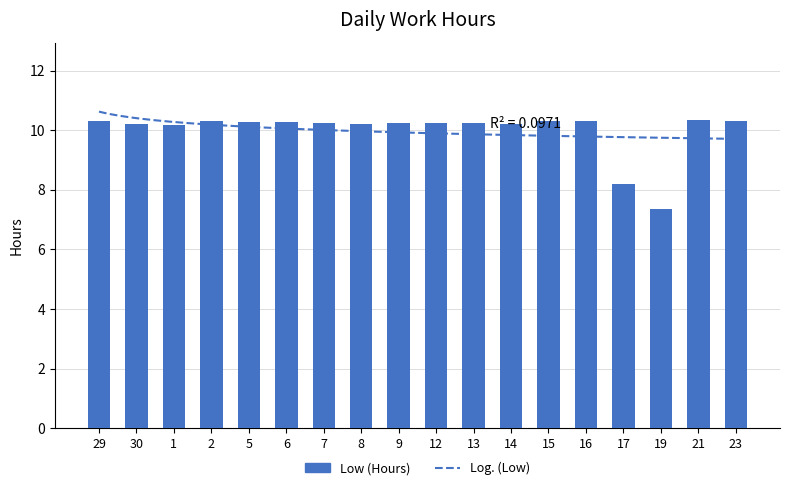

How many data points does each series have?

18